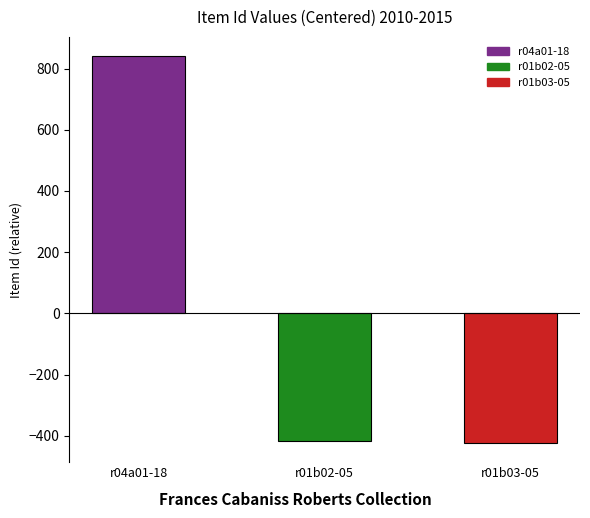

At which category does the chart reach its peak across all series?

r04a01-18